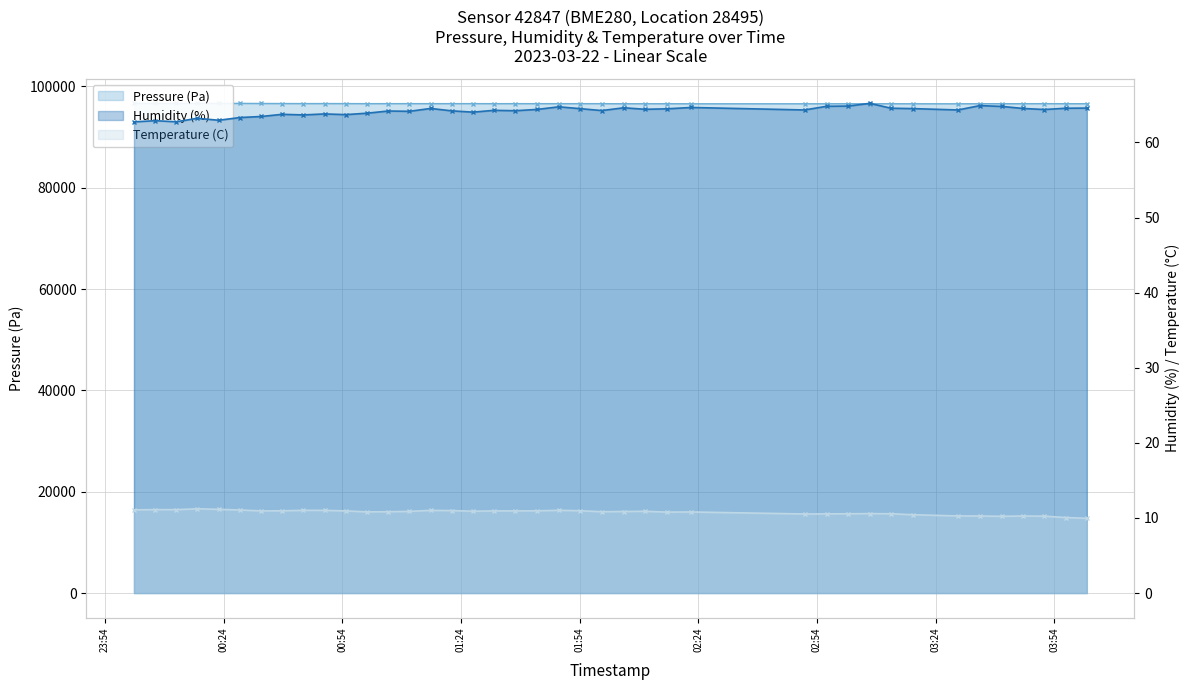

How many data points in Pressure (Pa) are less than 96612?

20